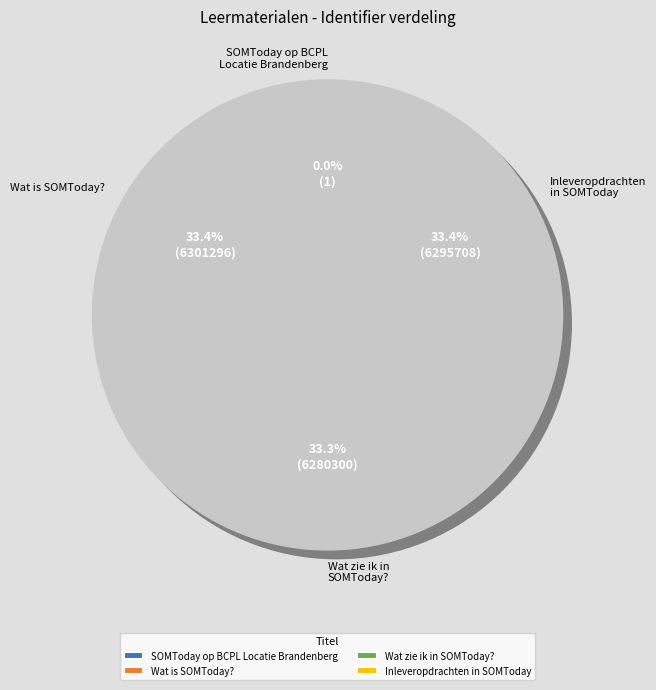

How many slices are in this pie chart?

4